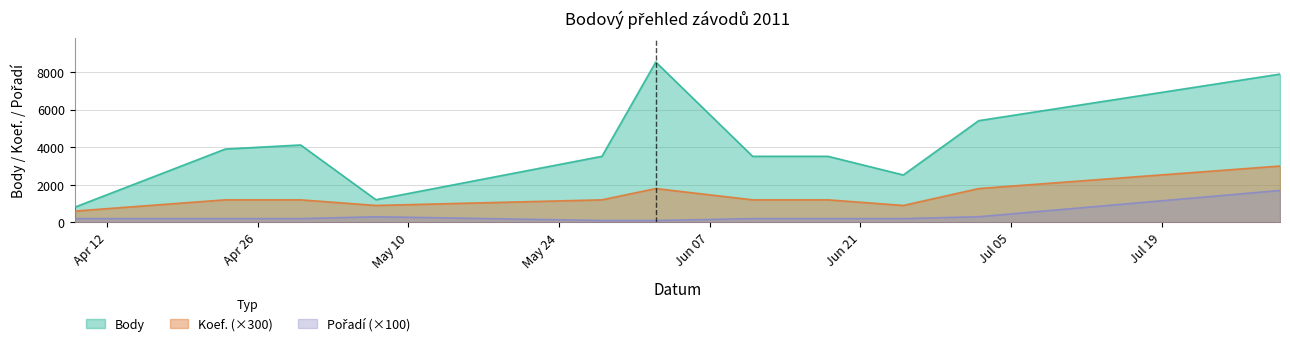

What is the label of the 4th point from the left?

2011-05-07